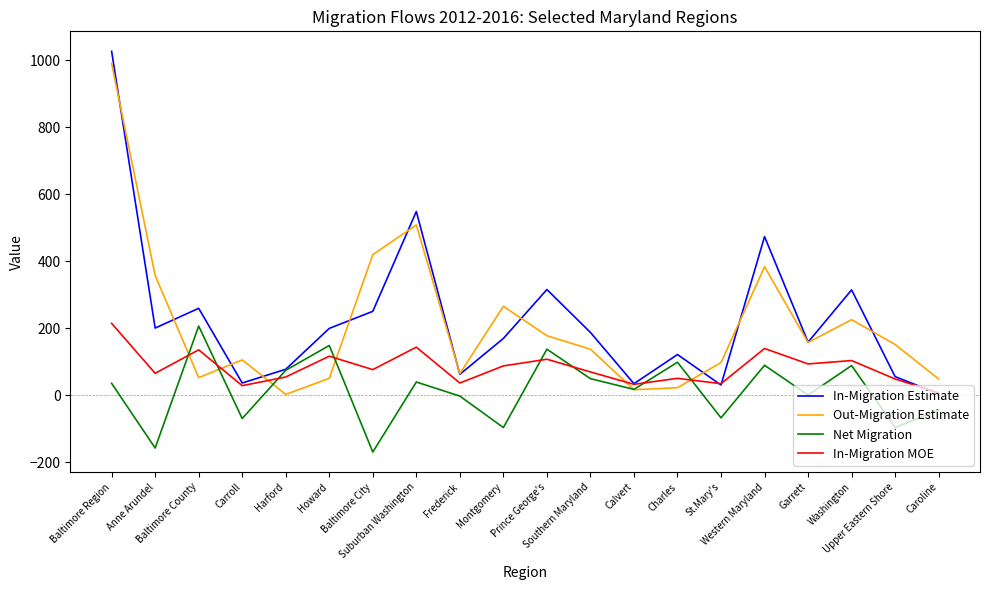

The value of In-Migration Estimate at Montgomery is 170. True or false?

True